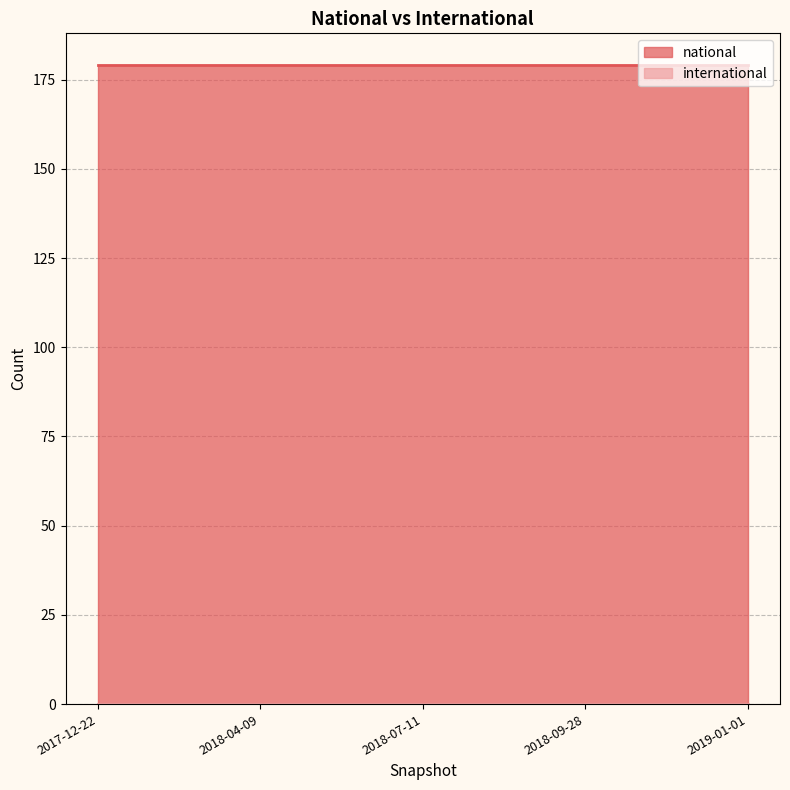

What is the total value across all series at 2018-09-28?

179